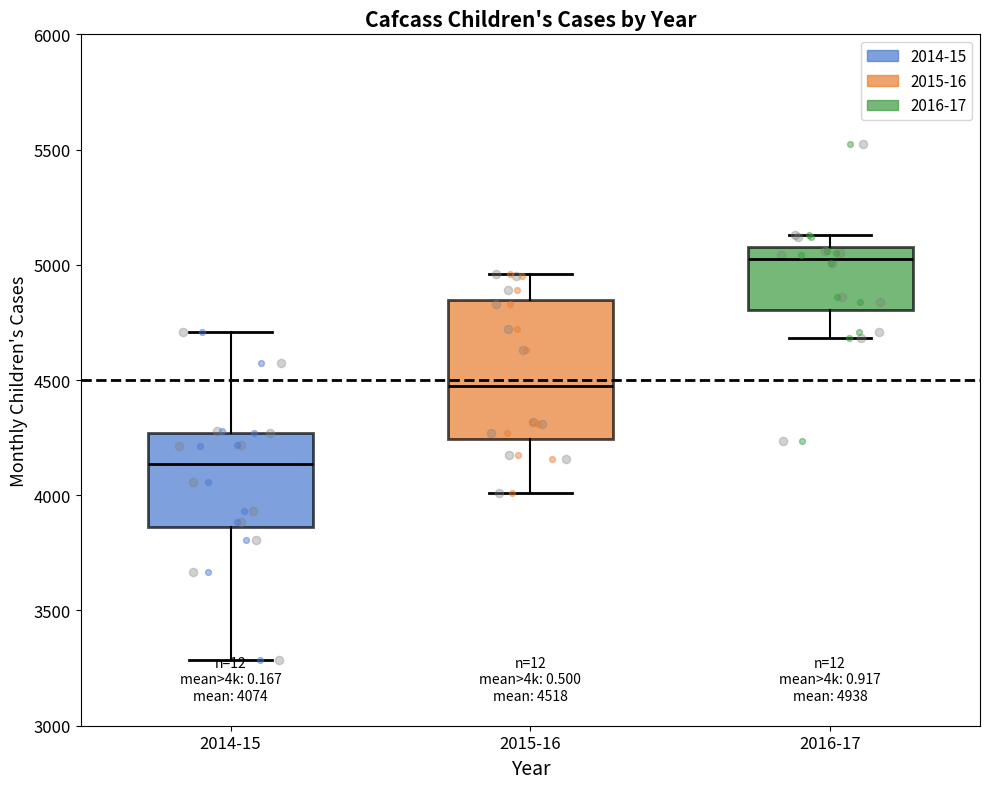

Comparing the boxes themselves (not the whiskers), which one is the tallest?

2015-16